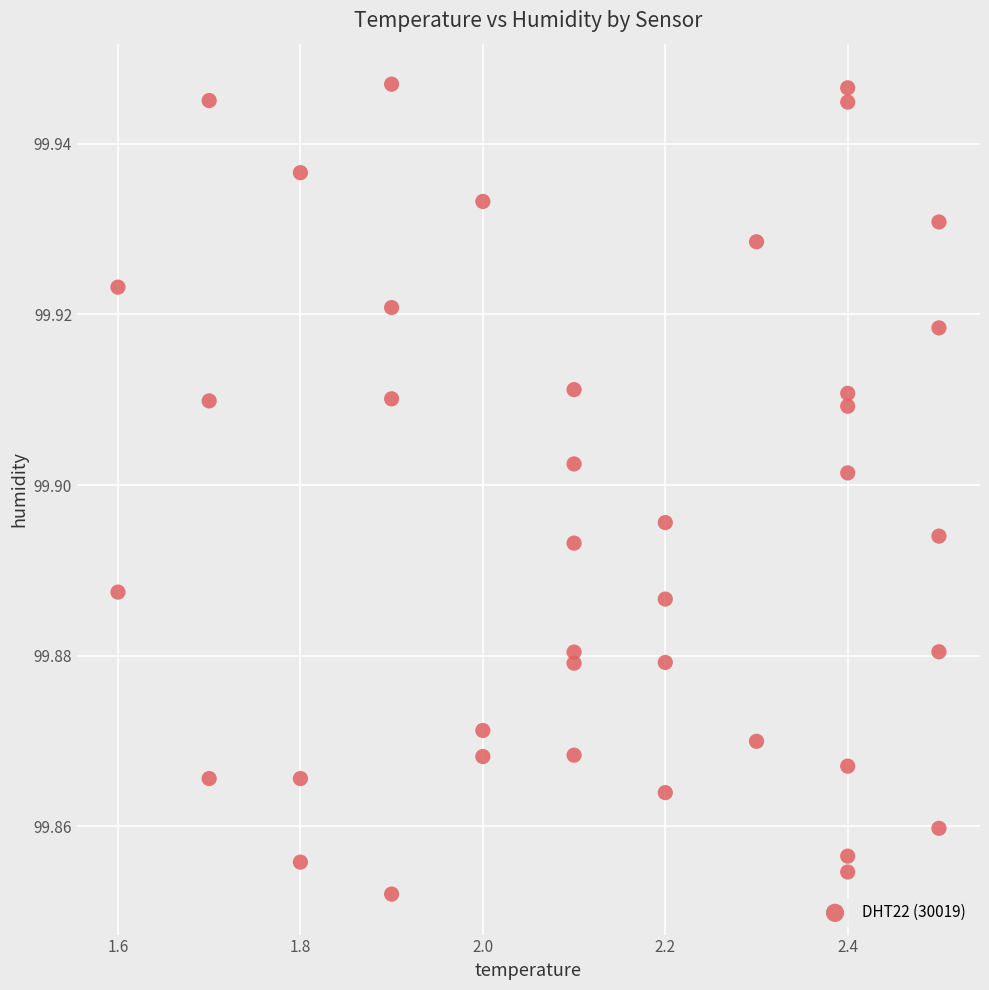

What is the range of X values (max minus min)?

0.9